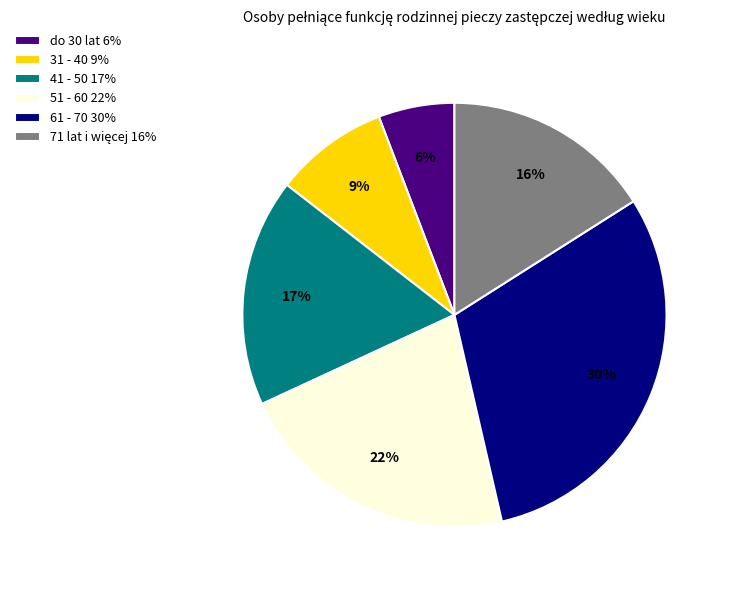

Which has a higher value, 41 - 50 17% or 51 - 60 22%?

51 - 60 22%